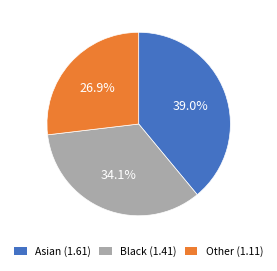

Is there any slice that represents more than half of the pie?

No